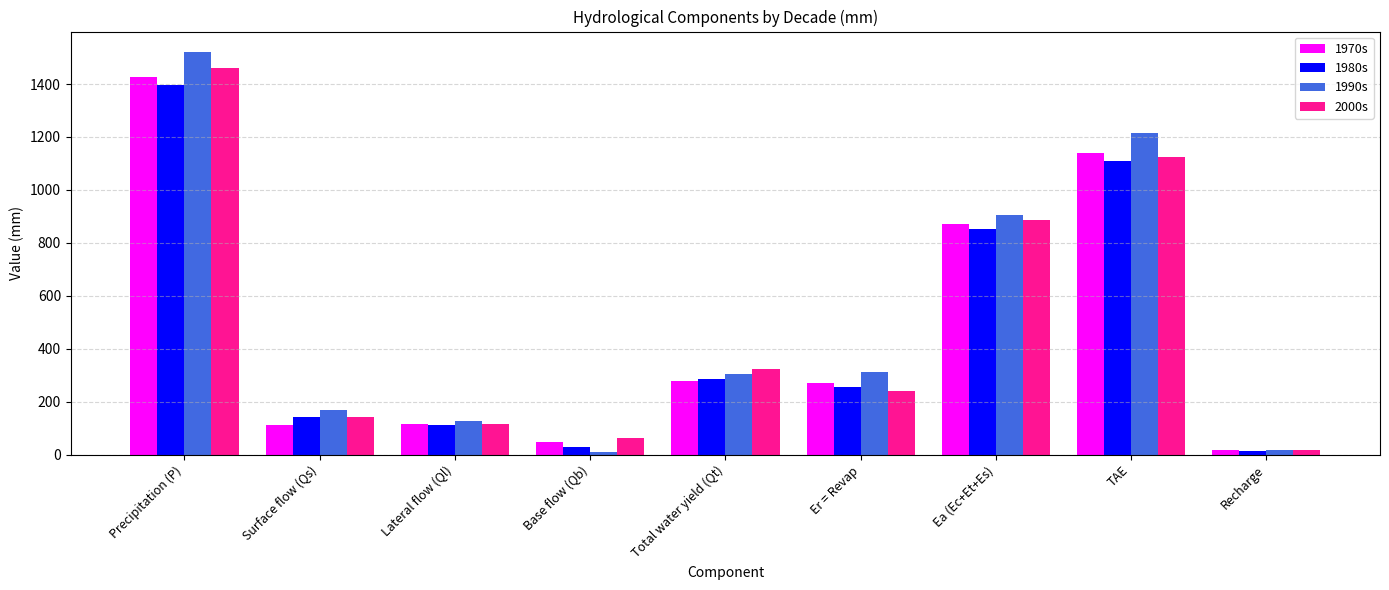

What is the average value of the 1970s series?

475.6